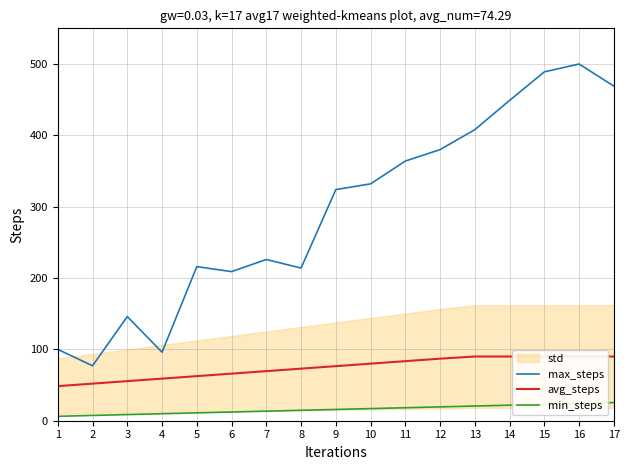

True or false: max_steps and avg_steps cross at least once.

False